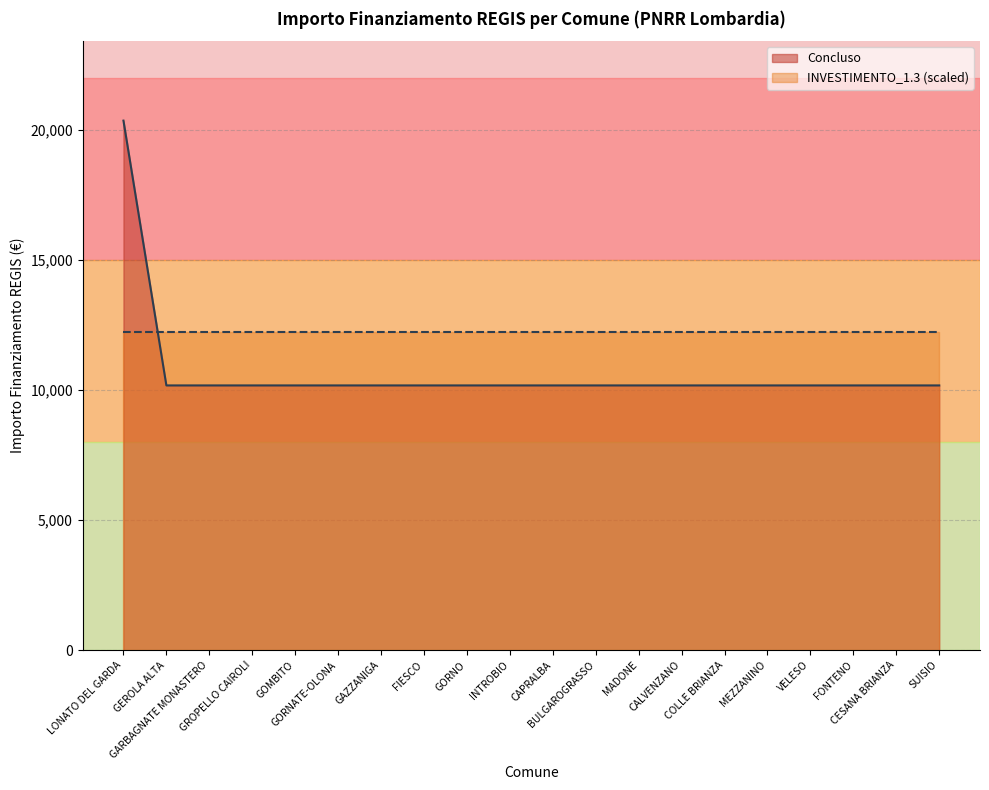

Reading left to right, transcribe all the data shown in this chart.

20344	10172	10172	10172	10172	10172	10172	10172	10172	10172	10172	10172	10172	10172	10172	10172	10172	10172	10172	10172